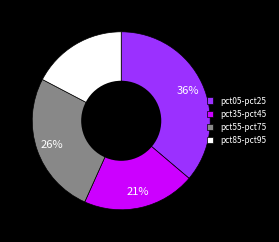

What is the largest slice in the pie chart?

pct05-pct25